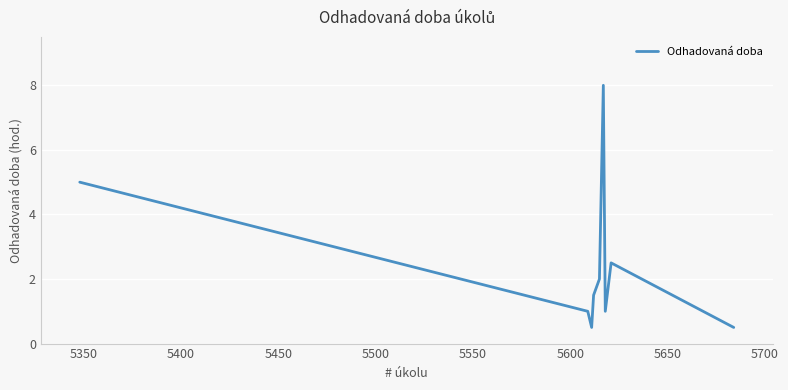

What is the value of the 5th point from the left?

2.0